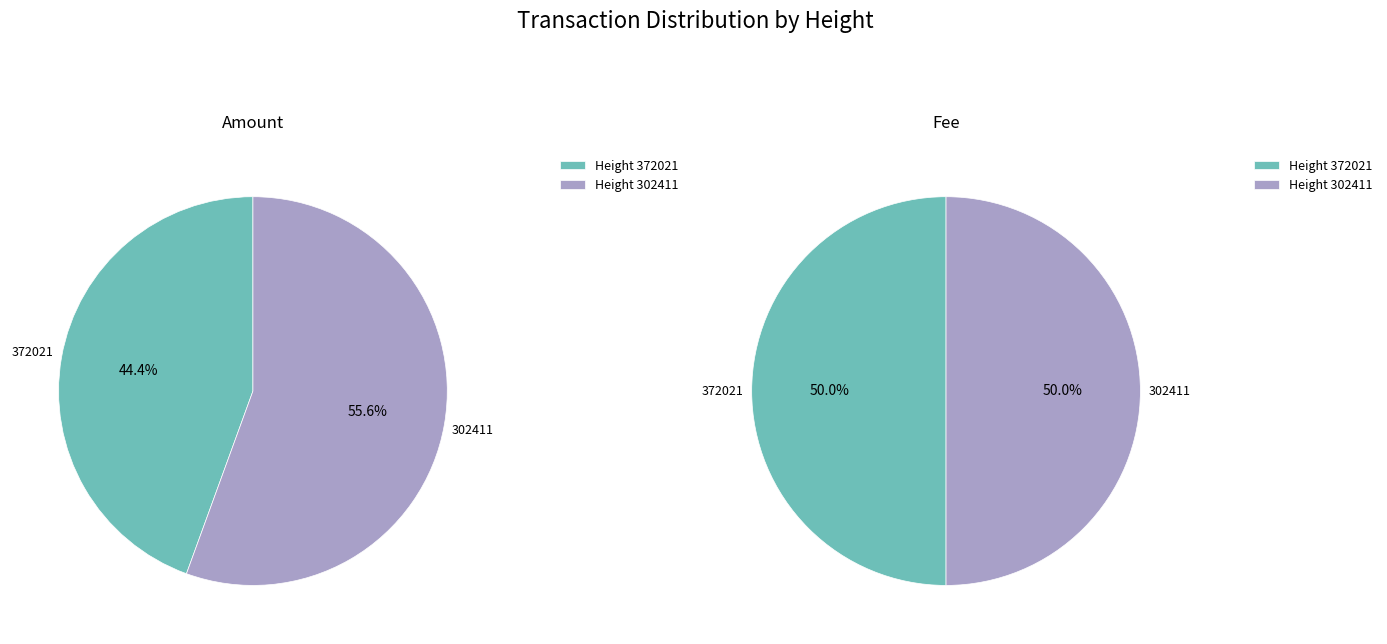

True or false: 302411 accounts for 58% of the total.

False